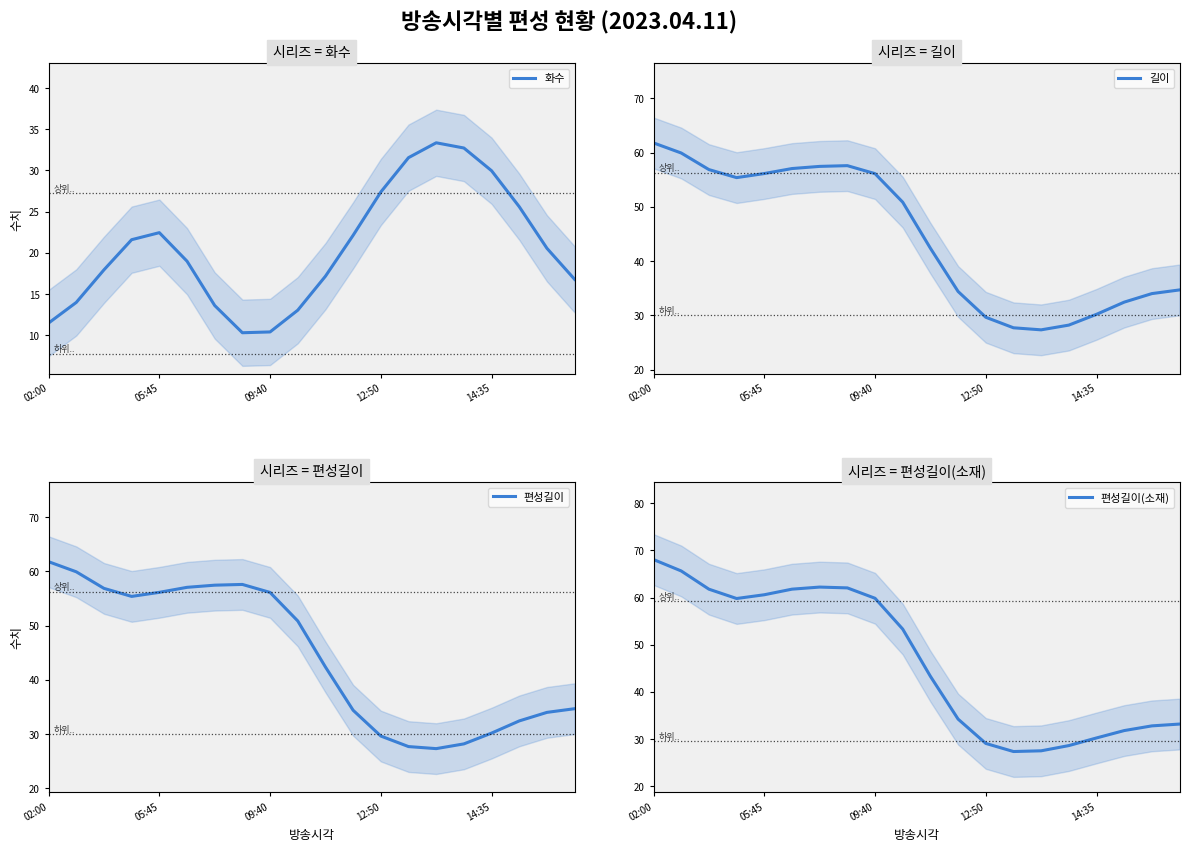

Rank the series at 5 from lowest to highest value.

화수, 길이, 편성길이, 편성길이(소재)